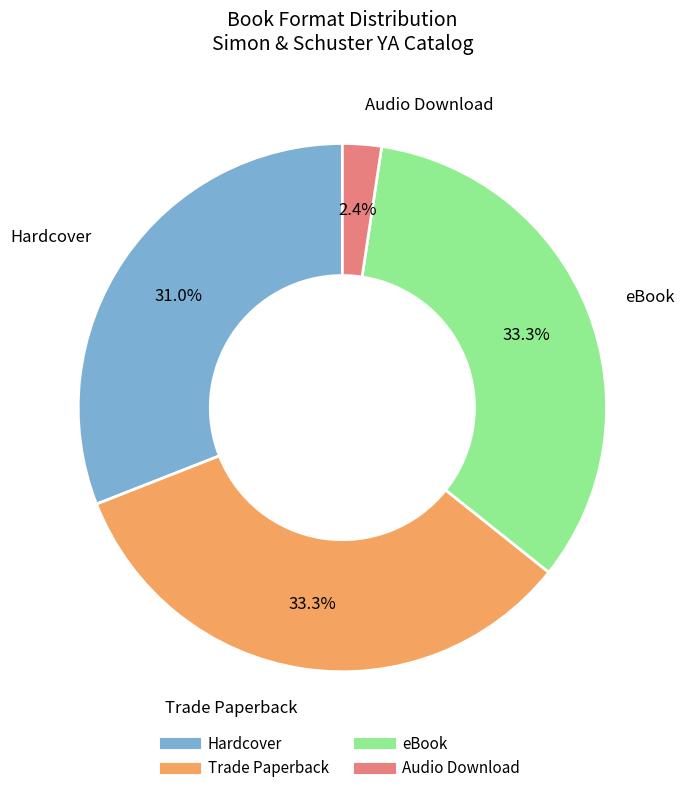

What percentage do Audio Download and Trade Paperback together represent?

35.7%